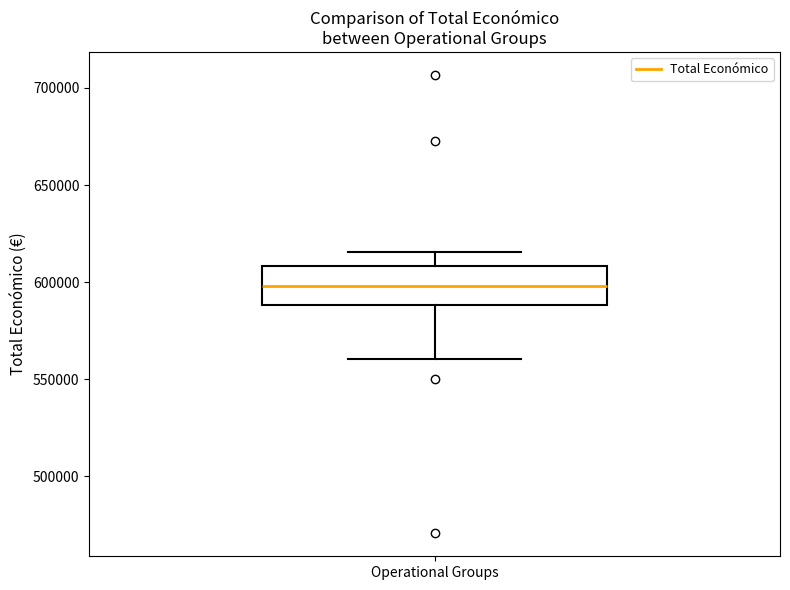

Read this box plot against the y-axis: the position of the median line, the range covered by the box, and the ends of both whiskers. The values are not printed on the chart, so give them approximately, as read against the axis.

median 600000, box 590000 to 610000, whiskers 560000 to 615000